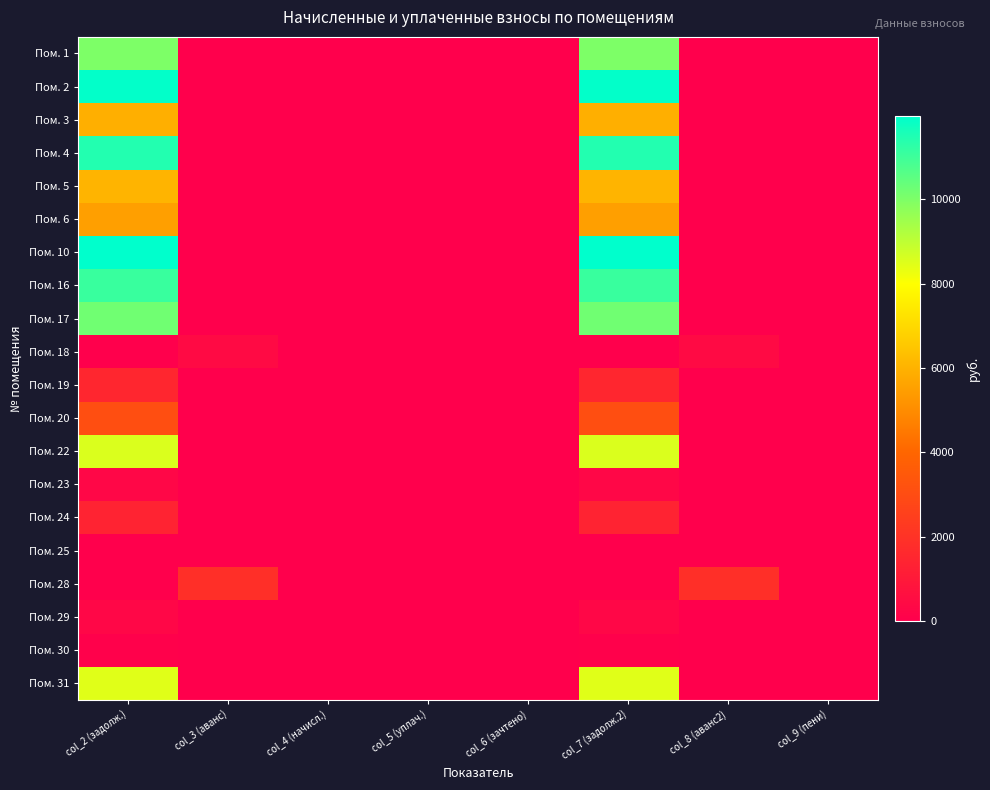

Which has a higher value, col_5 (уплач.) or col_9 (пени)?

col_5 (уплач.)